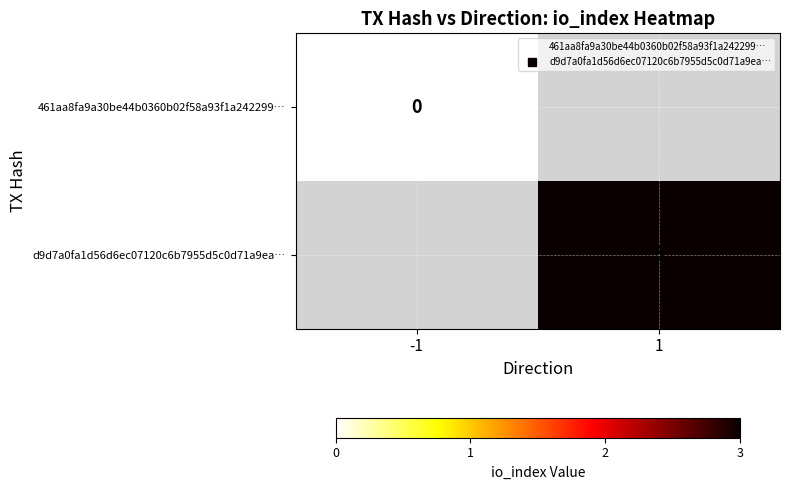

Rank the series by their average value, from lowest to highest.

461aa8fa9a30be44b0360b02f58a93f1a242299…, d9d7a0fa1d56d6ec07120c6b7955d5c0d71a9ea…